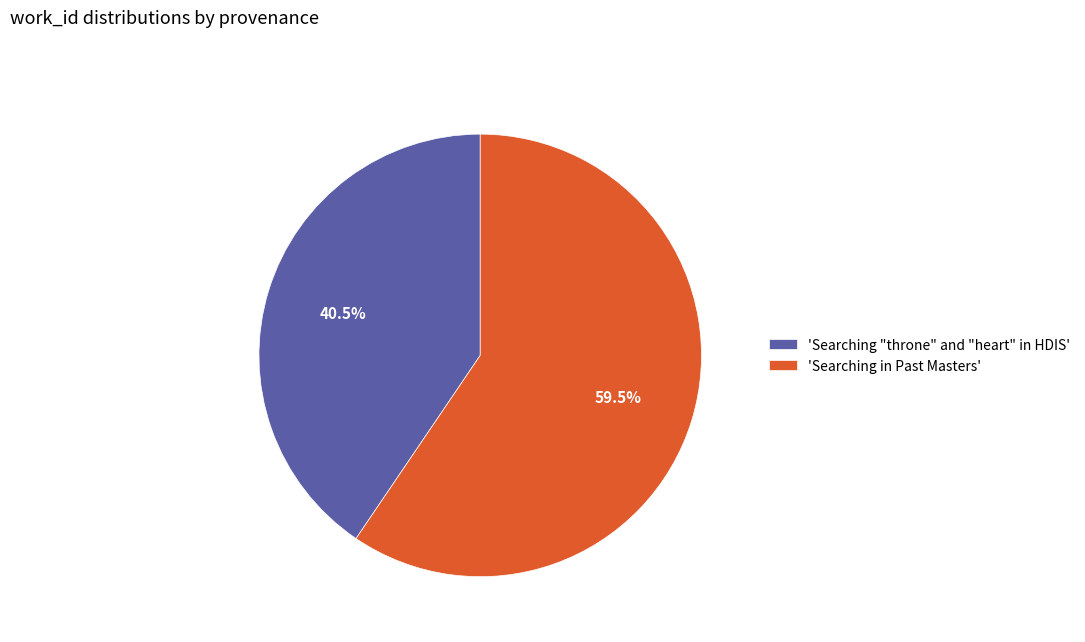

Which category accounts for the majority?

'Searching in Past Masters'